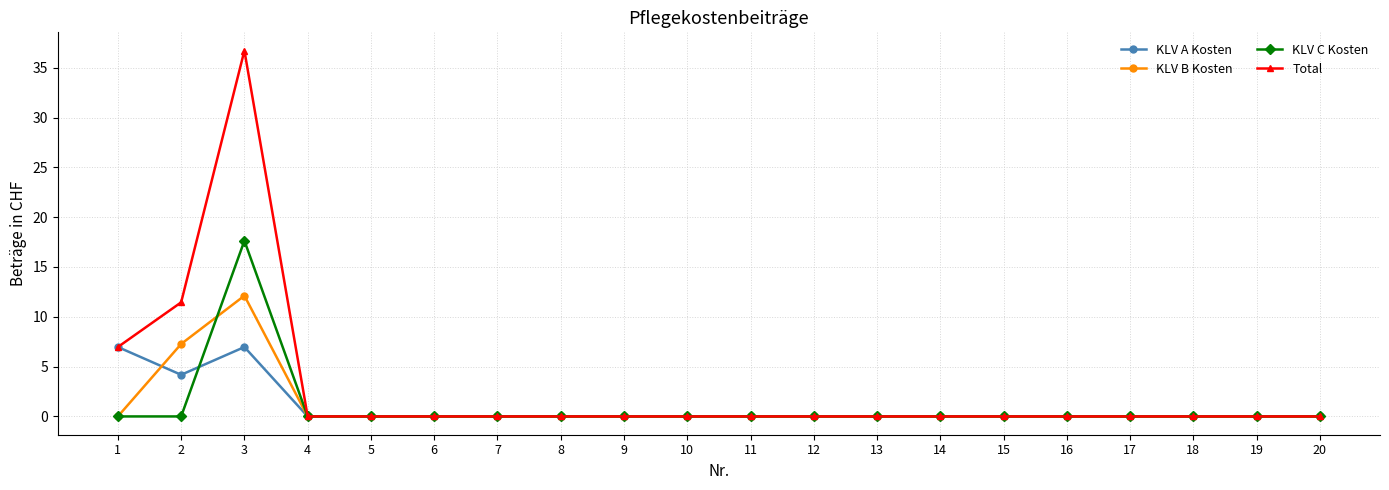

Reading left to right, list all the values displayed in this chart.

KLV A Kosten: 1=7.0	2=4.2	3=7.0	4=0.0	5=0.0	6=0.0	7=0.0	8=0.0	9=0.0	10=0.0	11=0.0	12=0.0	13=0.0	14=0.0	15=0.0	16=0.0	17=0.0	18=0.0	19=0.0	20=0.0
KLV B Kosten: 1=0.0	2=7.3	3=12.1	4=0.0	5=0.0	6=0.0	7=0.0	8=0.0	9=0.0	10=0.0	11=0.0	12=0.0	13=0.0	14=0.0	15=0.0	16=0.0	17=0.0	18=0.0	19=0.0	20=0.0
KLV C Kosten: 1=0.0	2=0.0	3=17.6	4=0.0	5=0.0	6=0.0	7=0.0	8=0.0	9=0.0	10=0.0	11=0.0	12=0.0	13=0.0	14=0.0	15=0.0	16=0.0	17=0.0	18=0.0	19=0.0	20=0.0
Total: 1=7.0	2=11.4	3=36.7	4=0.0	5=0.0	6=0.0	7=0.0	8=0.0	9=0.0	10=0.0	11=0.0	12=0.0	13=0.0	14=0.0	15=0.0	16=0.0	17=0.0	18=0.0	19=0.0	20=0.0